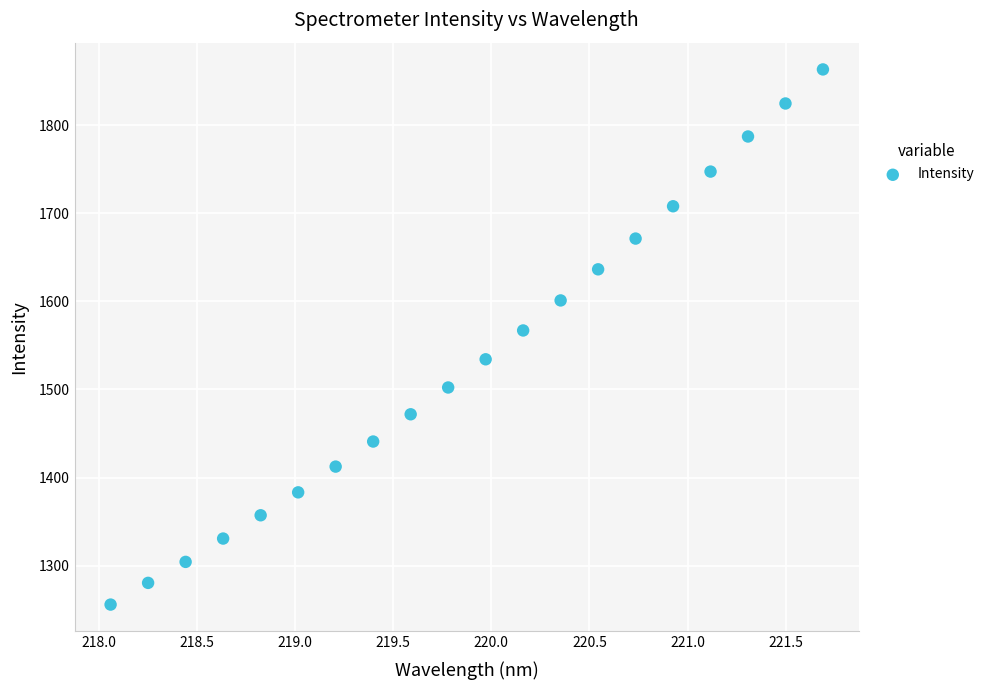

What Y value in the scatter plot is closest to 1559?

1567.0